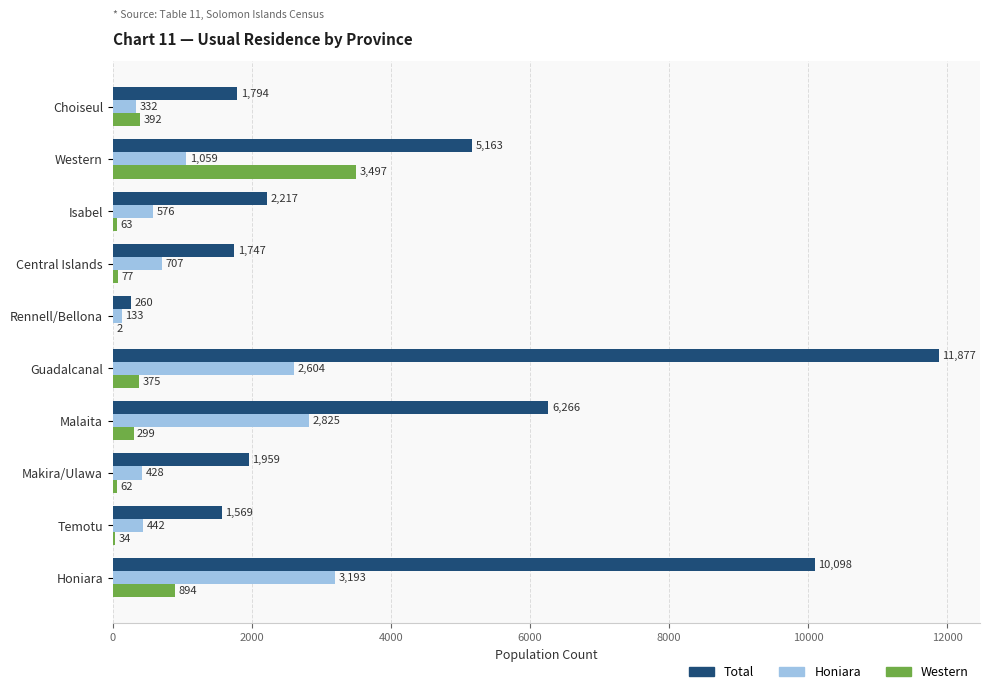

Is the value of Western at Rennell/Bellona greater than the value of Honiara at Isabel?

No